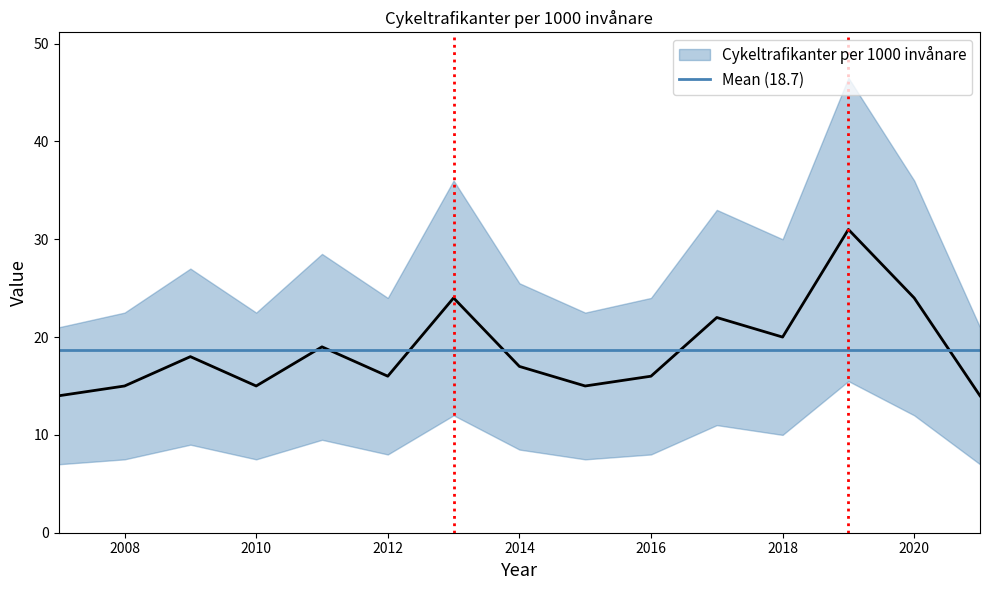

What is the difference between the values at 2011 and 2016?

3